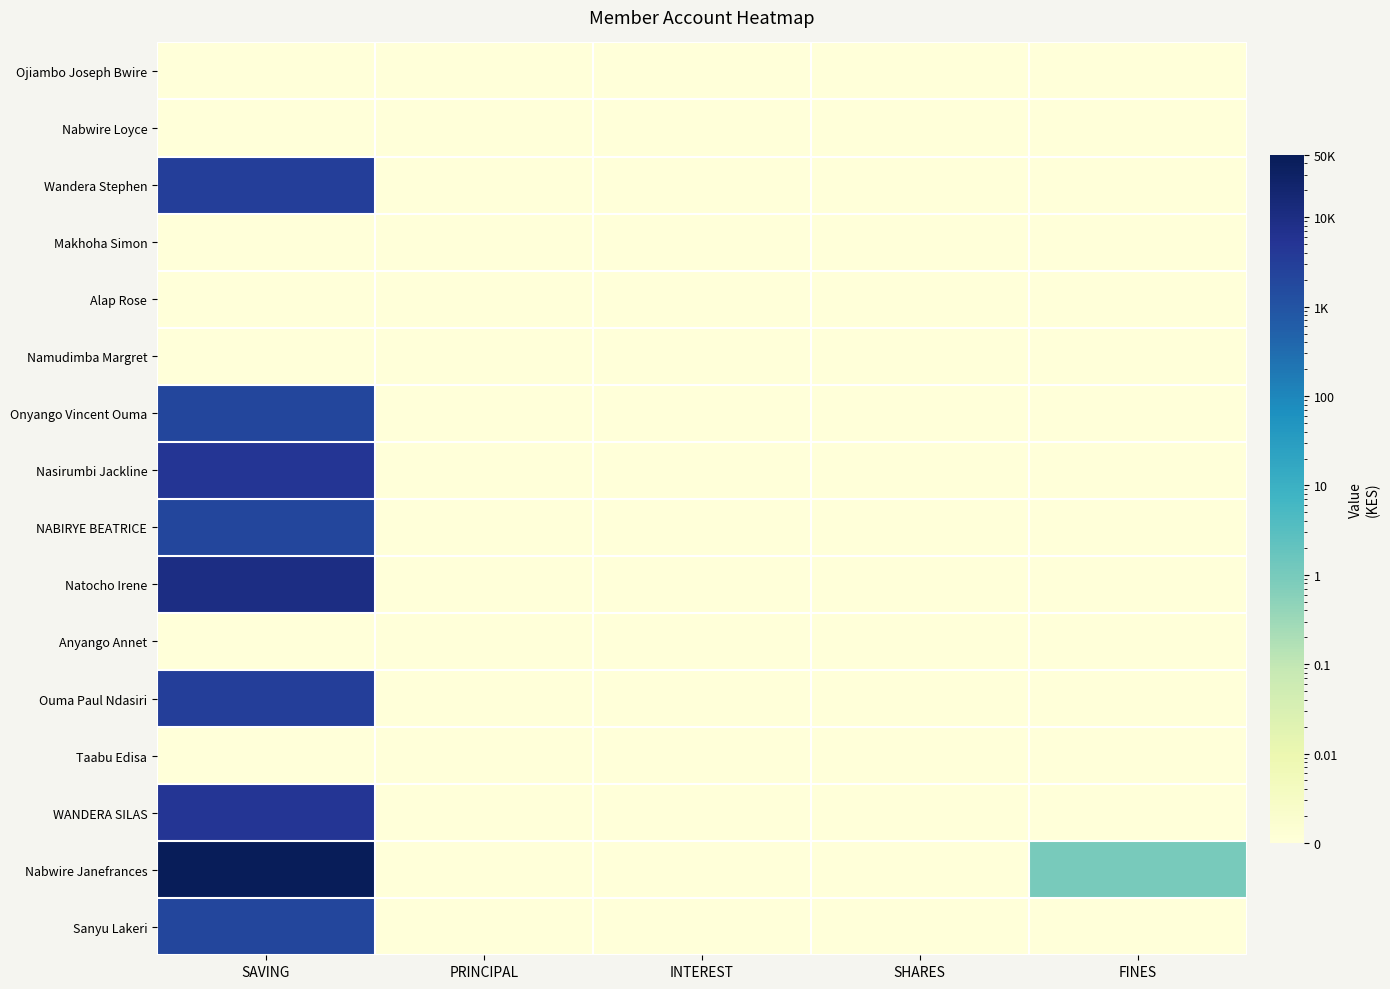

Reading left to right, transcribe all the data shown in this chart.

Ojiambo Joseph Bwire: SAVING=0.0	PRINCIPAL=0.0	INTEREST=0.0	SHARES=0.0	FINES=0.0
Nabwire Loyce: SAVING=0.0	PRINCIPAL=0.0	INTEREST=0.0	SHARES=0.0	FINES=0.0
Wandera Stephen: SAVING=3000.0	PRINCIPAL=0.0	INTEREST=0.0	SHARES=0.0	FINES=0.0
Makhoha Simon: SAVING=0.0	PRINCIPAL=0.0	INTEREST=0.0	SHARES=0.0	FINES=0.0
Alap Rose: SAVING=0.0	PRINCIPAL=0.0	INTEREST=0.0	SHARES=0.0	FINES=0.0
Namudimba Margret: SAVING=0.0	PRINCIPAL=0.0	INTEREST=0.0	SHARES=0.0	FINES=0.0
Onyango Vincent Ouma: SAVING=2000.0	PRINCIPAL=0.0	INTEREST=0.0	SHARES=0.0	FINES=0.0
Nasirumbi Jackline: SAVING=5000.0	PRINCIPAL=0.0	INTEREST=0.0	SHARES=0.0	FINES=0.0
NABIRYE BEATRICE: SAVING=2000.0	PRINCIPAL=0.0	INTEREST=0.0	SHARES=0.0	FINES=0.0
Natocho Irene: SAVING=10000.0	PRINCIPAL=0.0	INTEREST=0.0	SHARES=0.0	FINES=0.0
Anyango Annet: SAVING=0.0	PRINCIPAL=0.0	INTEREST=0.0	SHARES=0.0	FINES=0.0
Ouma Paul Ndasiri: SAVING=3000.0	PRINCIPAL=0.0	INTEREST=0.0	SHARES=0.0	FINES=0.0
Taabu Edisa: SAVING=0.0	PRINCIPAL=0.0	INTEREST=0.0	SHARES=0.0	FINES=0.0
WANDERA SILAS: SAVING=5000.0	PRINCIPAL=0.0	INTEREST=0.0	SHARES=0.0	FINES=0.0
Nabwire Janefrances: SAVING=45000.0	PRINCIPAL=0.0	INTEREST=0.0	SHARES=0.0	FINES=1.0
Sanyu Lakeri: SAVING=2000.0	PRINCIPAL=0.0	INTEREST=0.0	SHARES=0.0	FINES=0.0